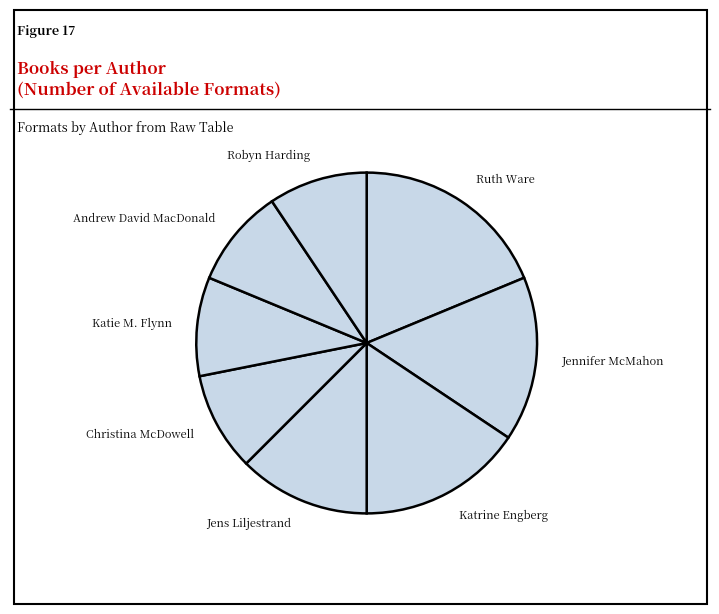

How many slices are in this pie chart?

8